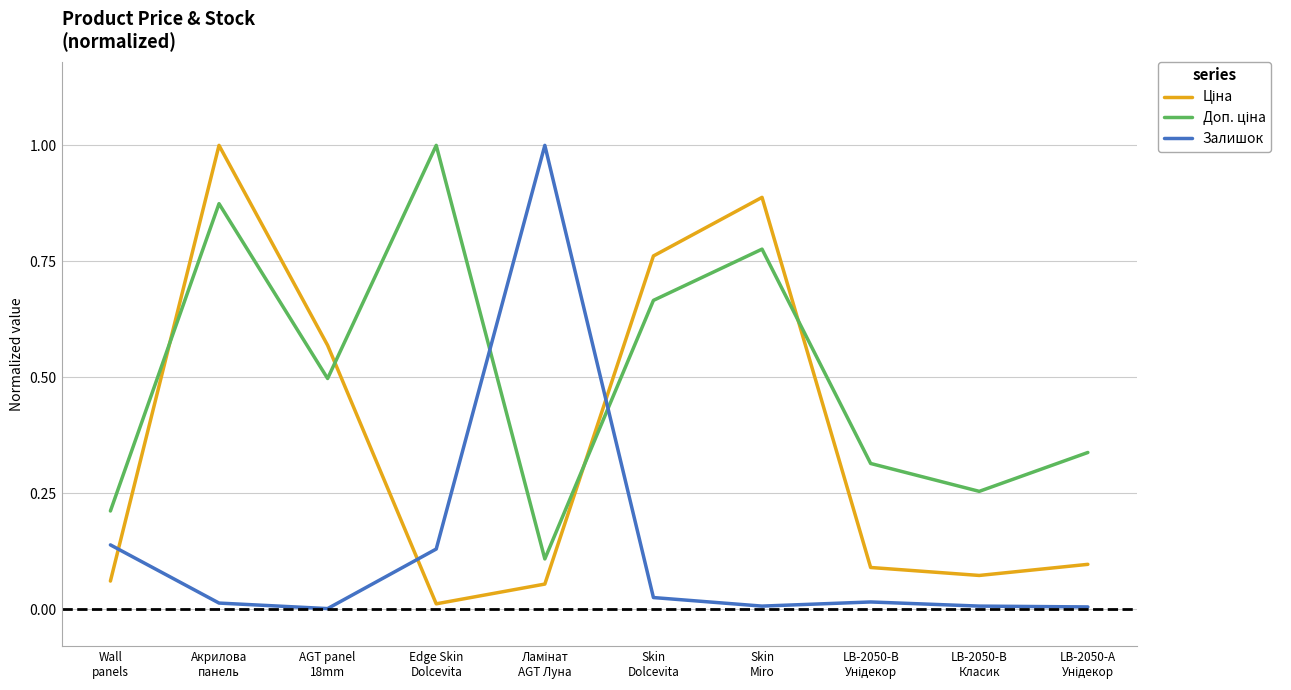

What is the maximum value for Залишок?

1.0